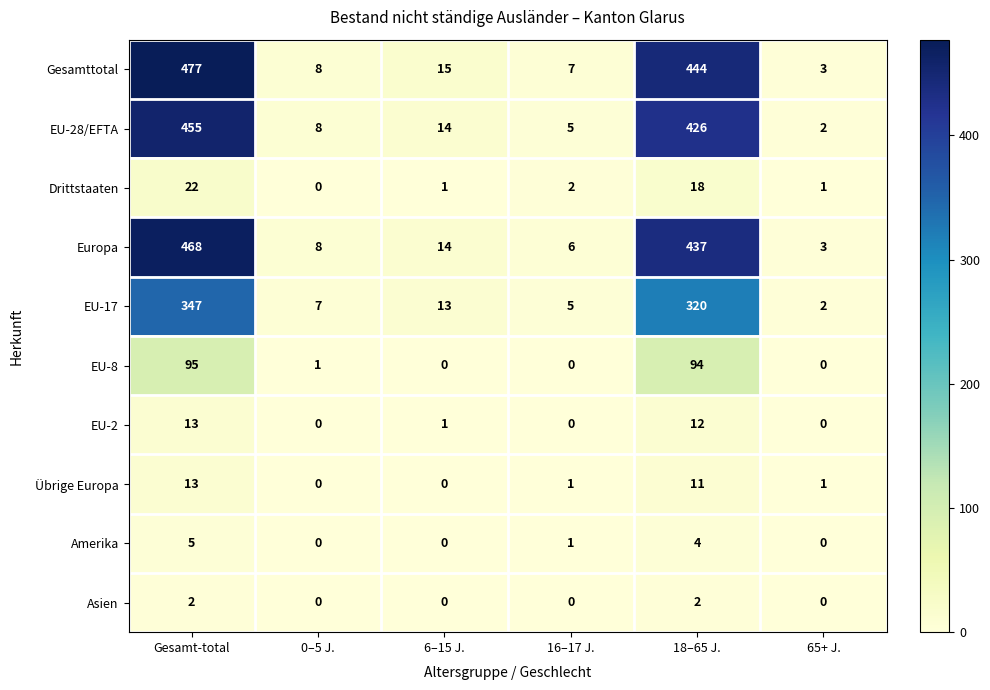

At which label does Amerika first exceed 1?

Gesamt-total